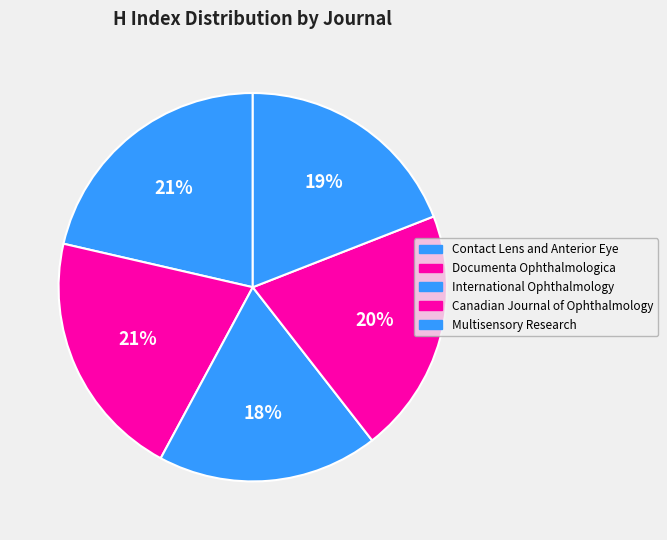

Is there any slice that represents more than half of the pie?

No